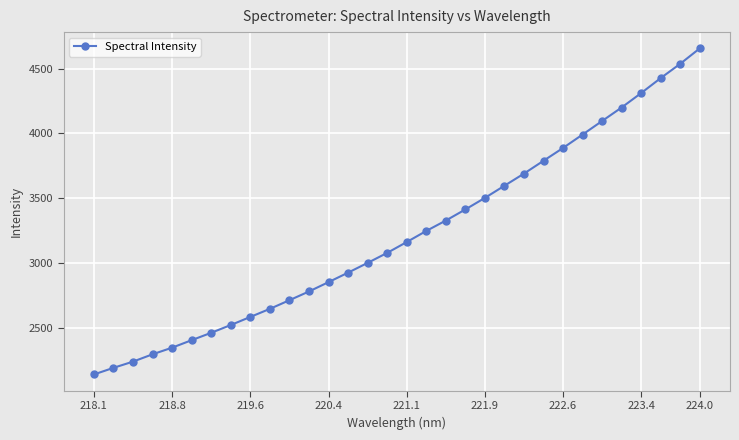

What is the maximum value shown in the chart?

4657.2